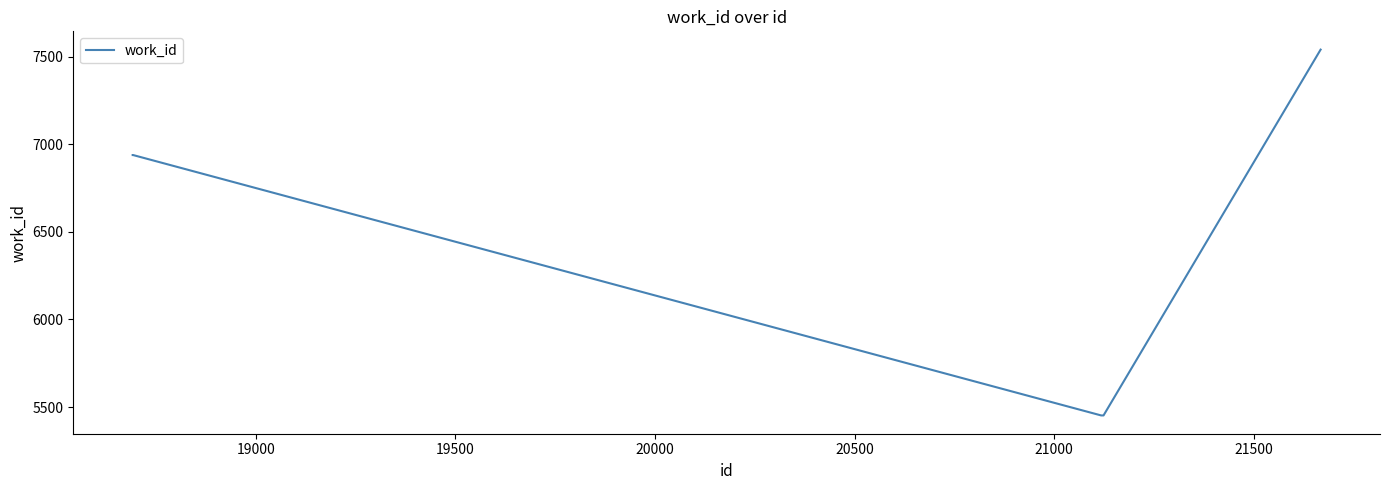

Count the number of categories in the chart.

5